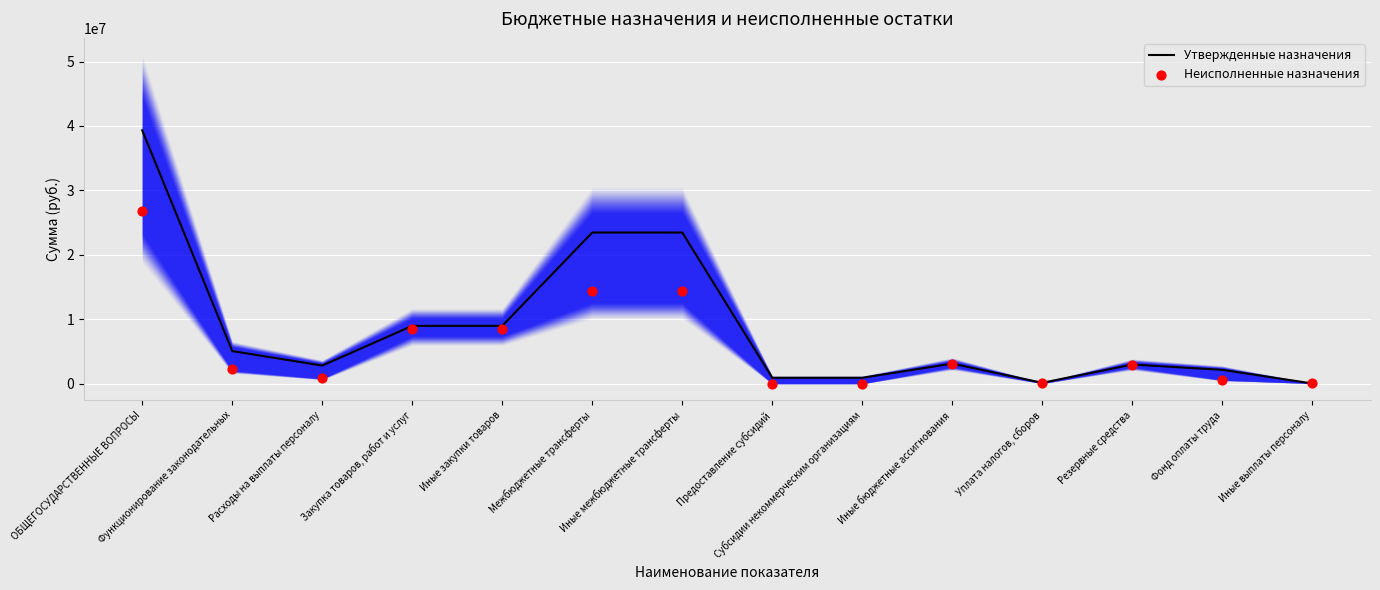

Which series reaches the minimum Y coordinate?

Неисполненные назначения